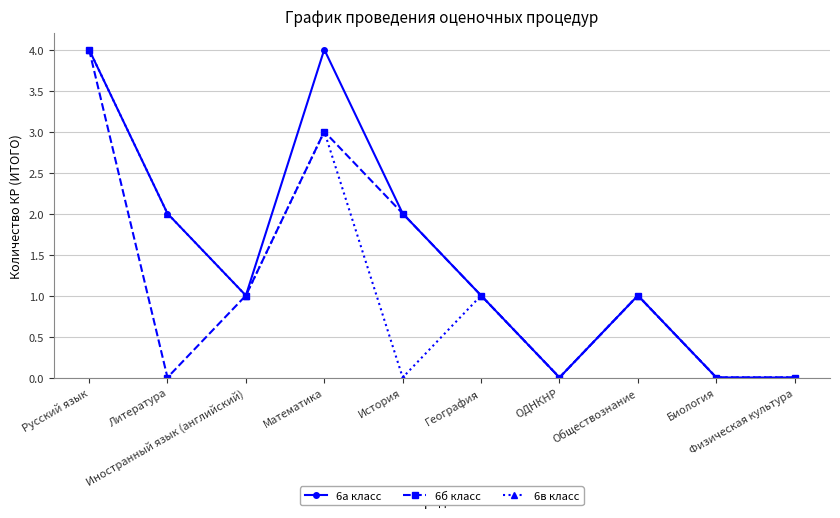

Reading left to right, extract all data points from this chart.

6а класс: Русский язык=4	Литература=2	Иностранный язык (английский)=1	Математика=4	История=2	География=1	ОДНКНР=0	Обществознание=1	Биология=0	Физическая культура=0
6б класс: Русский язык=4	Литература=0	Иностранный язык (английский)=1	Математика=3	История=2	География=1	ОДНКНР=0	Обществознание=1	Биология=0	Физическая культура=0
6в класс: Русский язык=4	Литература=2	Иностранный язык (английский)=1	Математика=3	История=0	География=1	ОДНКНР=0	Обществознание=1	Биология=0	Физическая культура=0